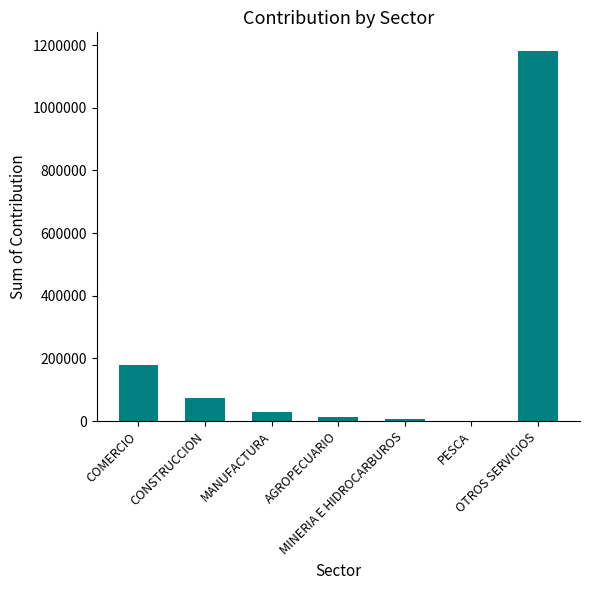

What is the greatest value displayed?

1181558